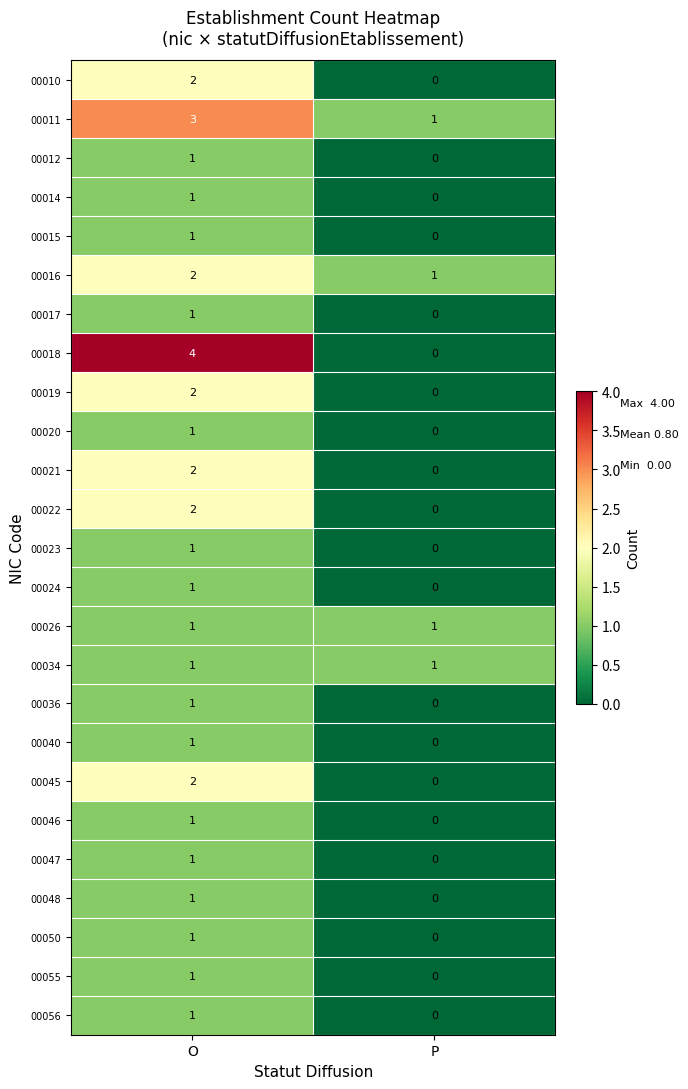

List the labels in order of 00055 value, smallest first.

P, O